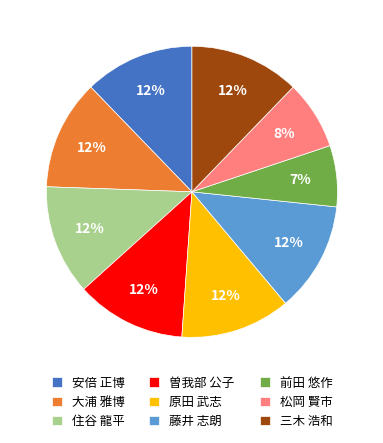

Count the number of slices in the pie.

9